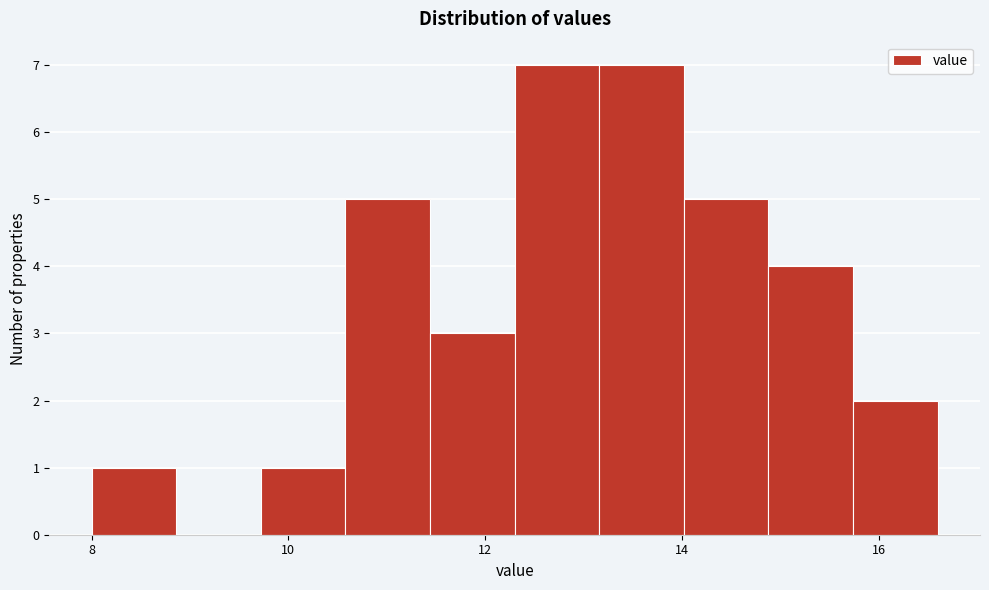

Reading left to right, list every bar in this chart as the range it spans on the x-axis followed by its height. Neither the bar edges nor the heights are printed on the chart, so give them approximately, as read against the axes.

8.00 to 8.86: 1
8.86 to 9.72: 0
9.72 to 10.58: 1
10.58 to 11.44: 5
11.44 to 12.30: 3
12.30 to 13.16: 7
13.16 to 14.02: 7
14.02 to 14.88: 5
14.88 to 15.74: 4
15.74 to 16.60: 2